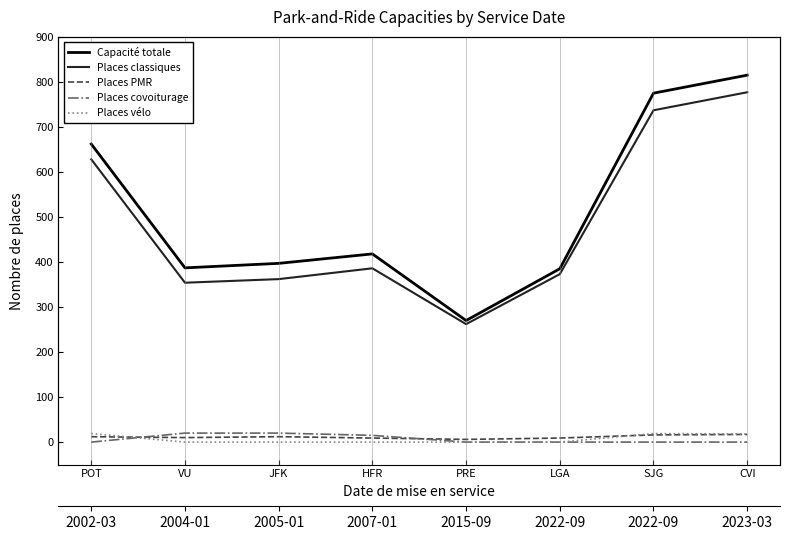

At which category is the sum across all series the highest?

CVI